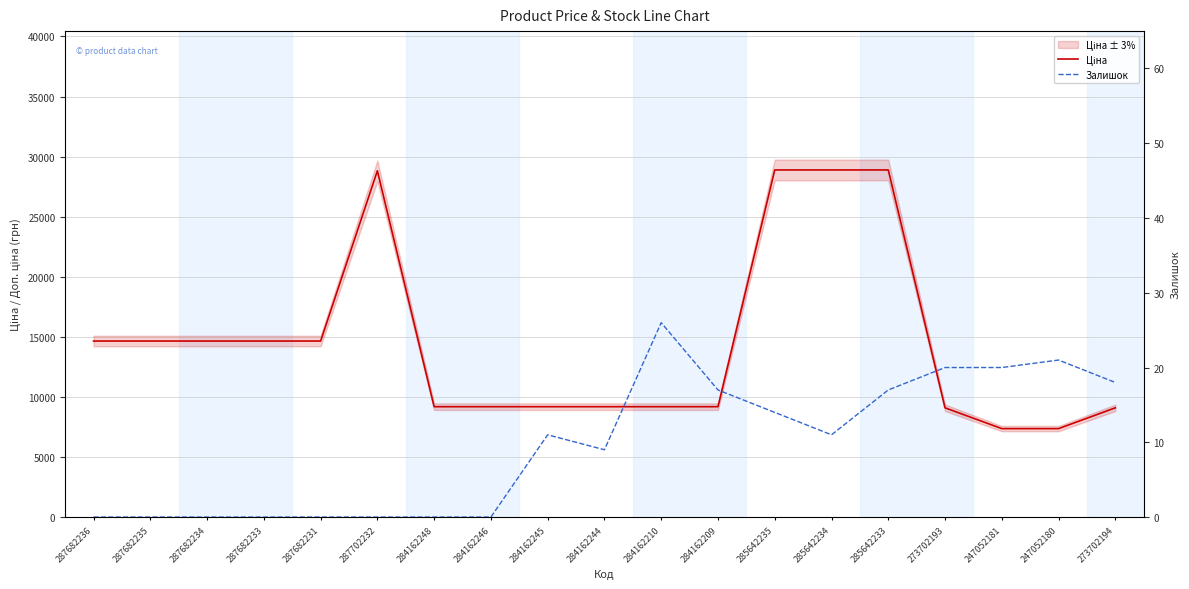

Which category has the lowest value in the Залишок series?

287682236